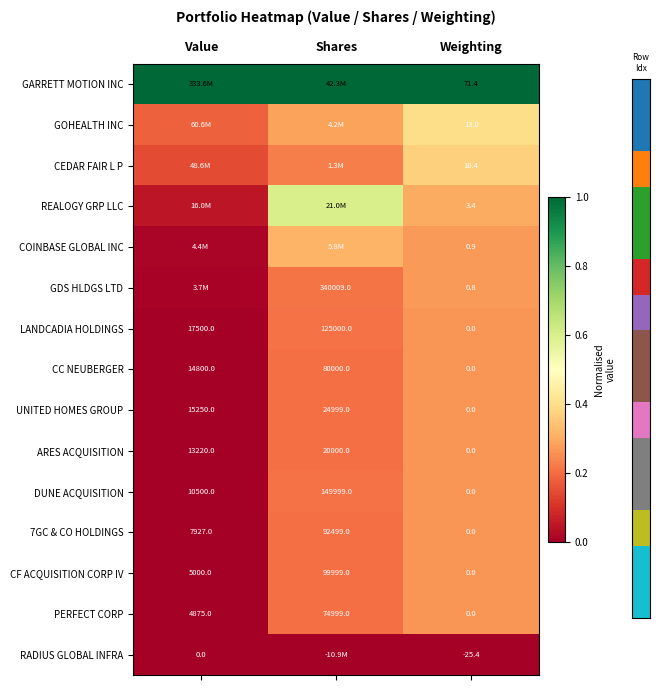

At which label is CF ACQUISITION CORP IV closest to 49999?

Value